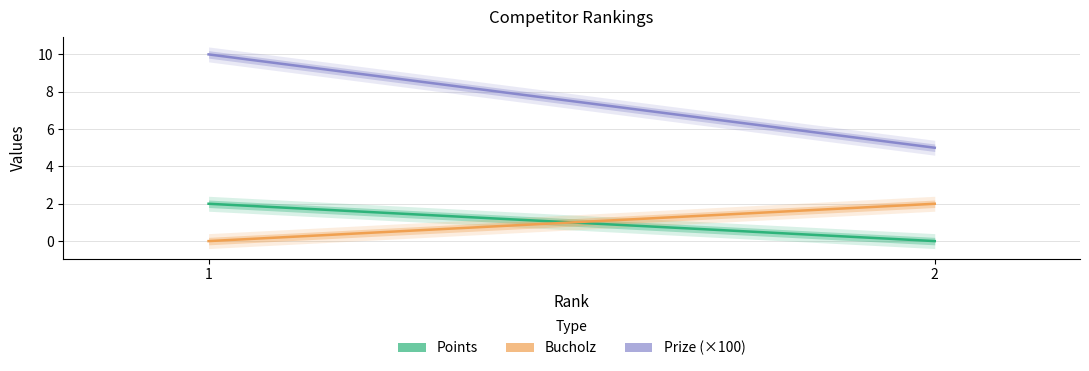

The Prize (×100) series shows 15 at 1. True or false?

False